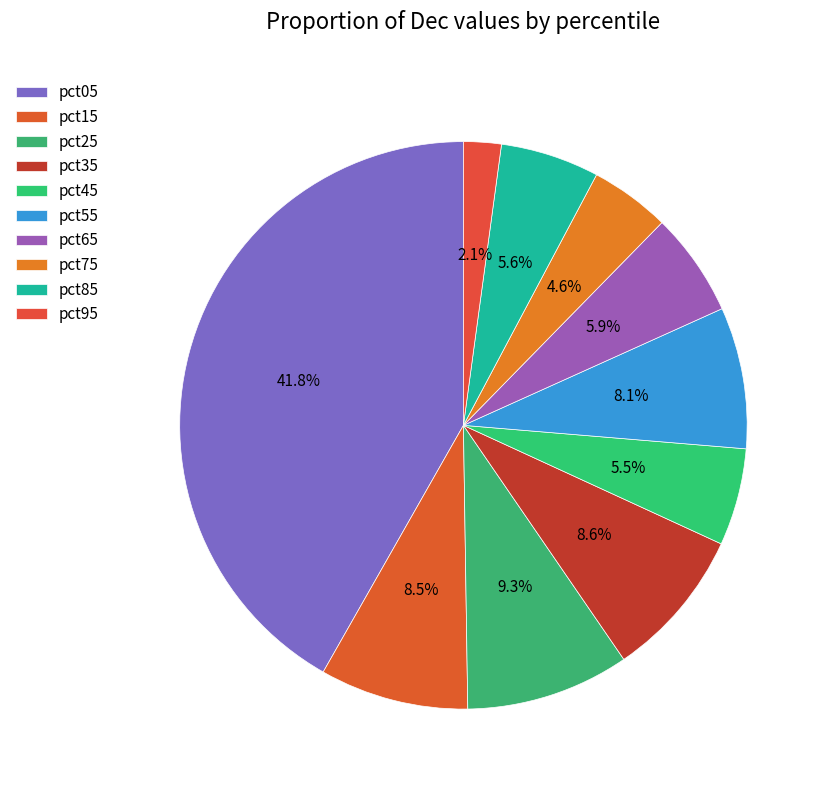

Count the number of slices in the pie.

10